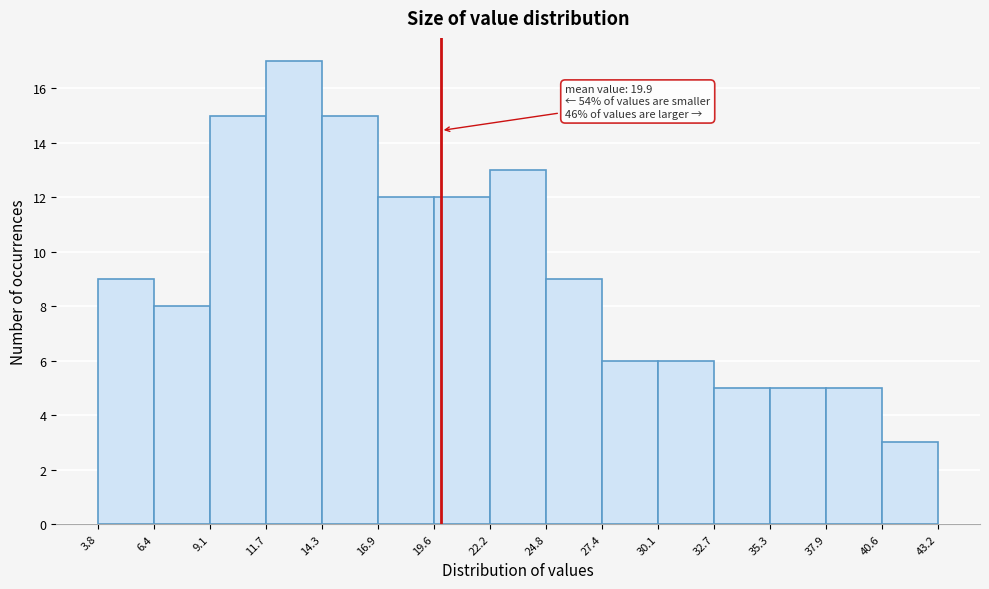

Which range on the x-axis has the tallest bar?

11.7 to 14.3